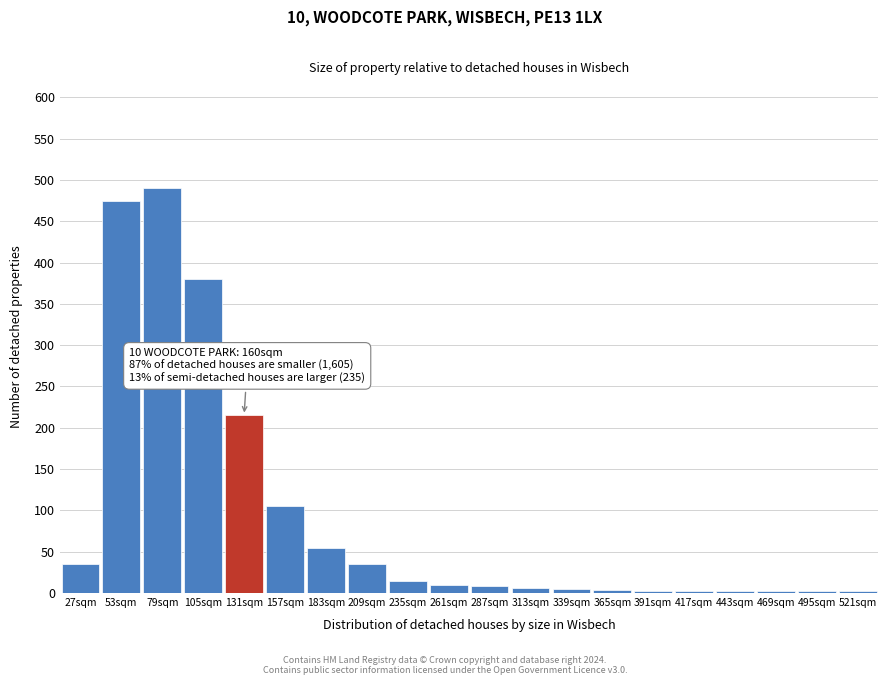

Where is the data nearest to the value 246?

131sqm